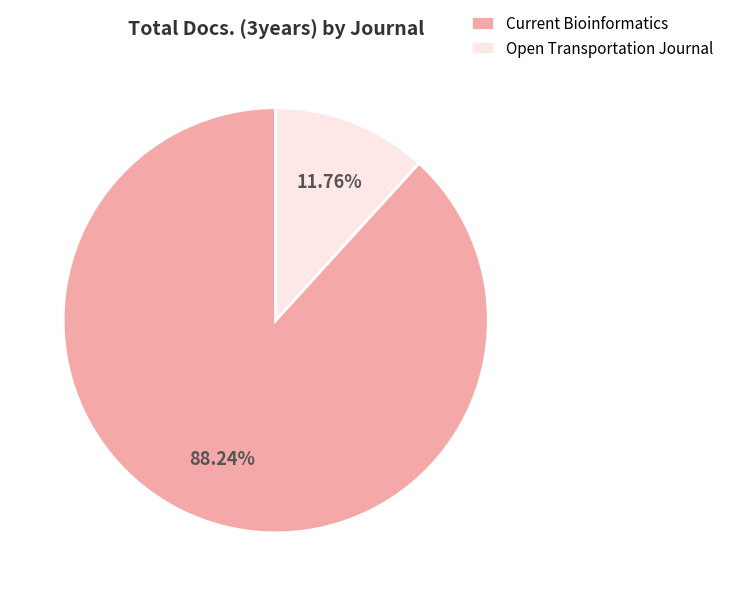

Which slice represents more than half of the pie?

Current Bioinformatics